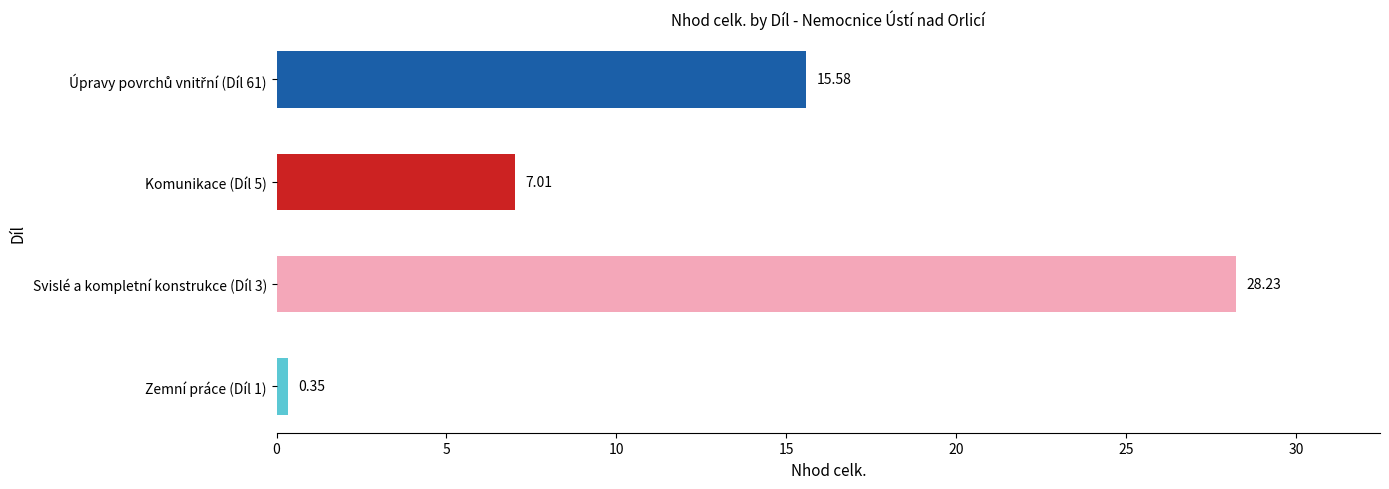

What is the difference between the maximum and second lowest values?

21.2